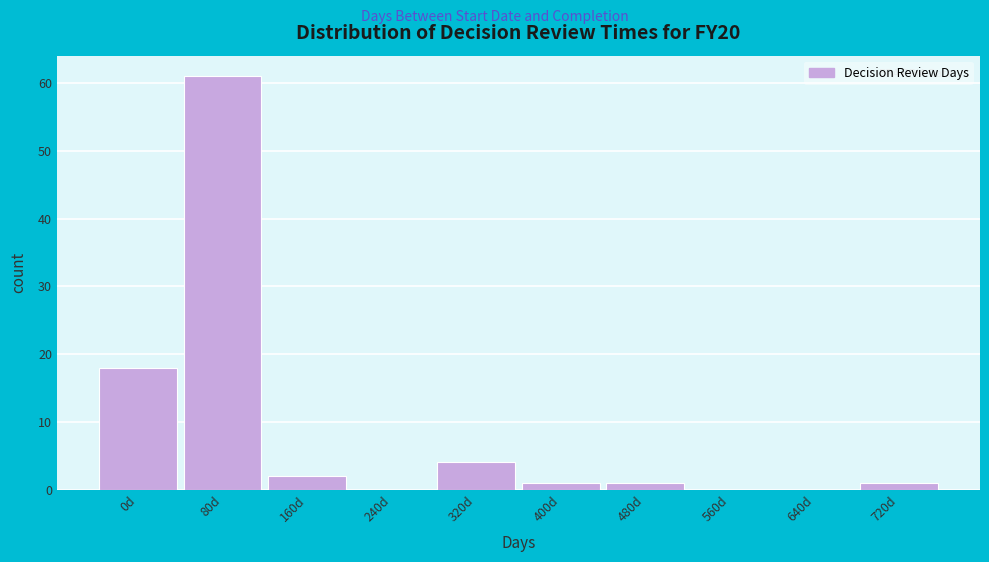

Reading left to right, extract all data points from this chart.

0d=18	80d=61	160d=2	240d=0	320d=4	400d=1	480d=1	560d=0	640d=0	720d=1